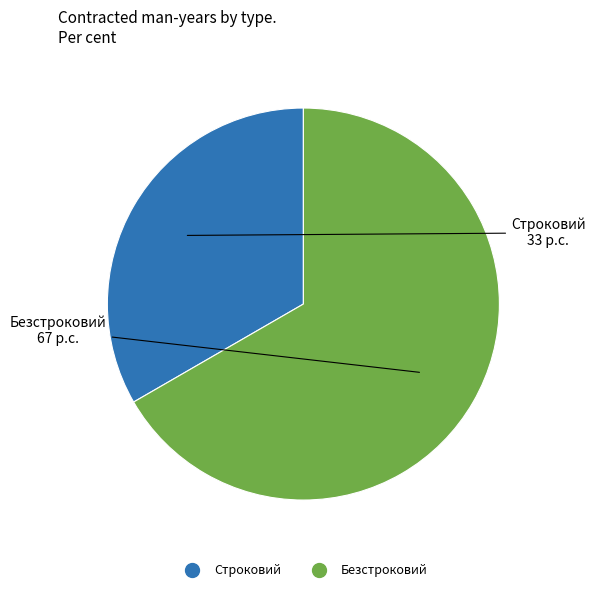

Which slice is the largest?

Безстроковий